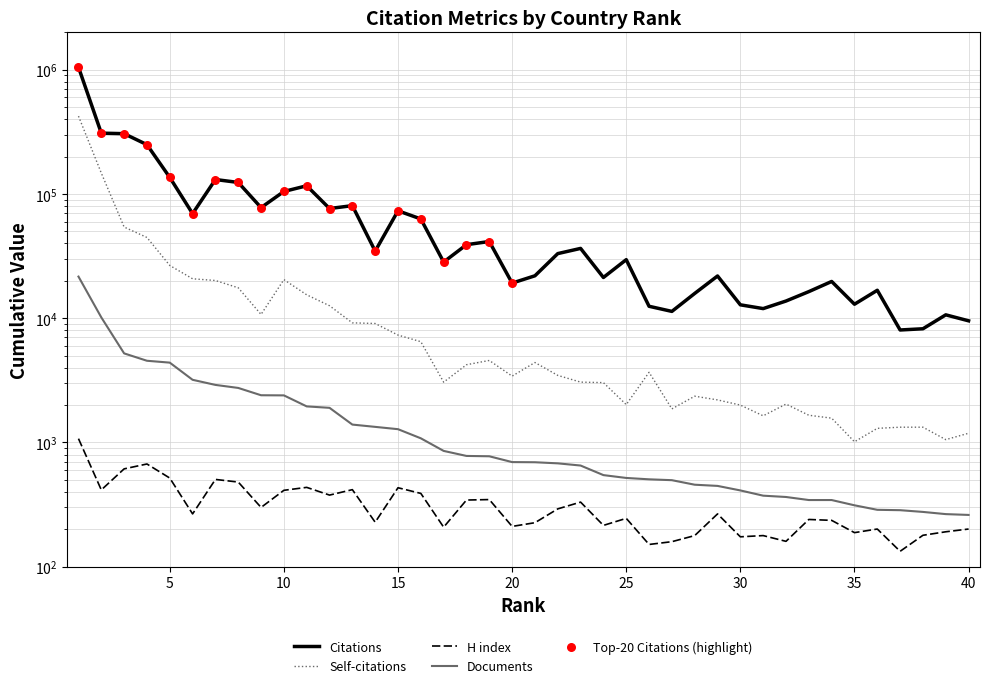

Which series has the largest total across all categories?

Citations